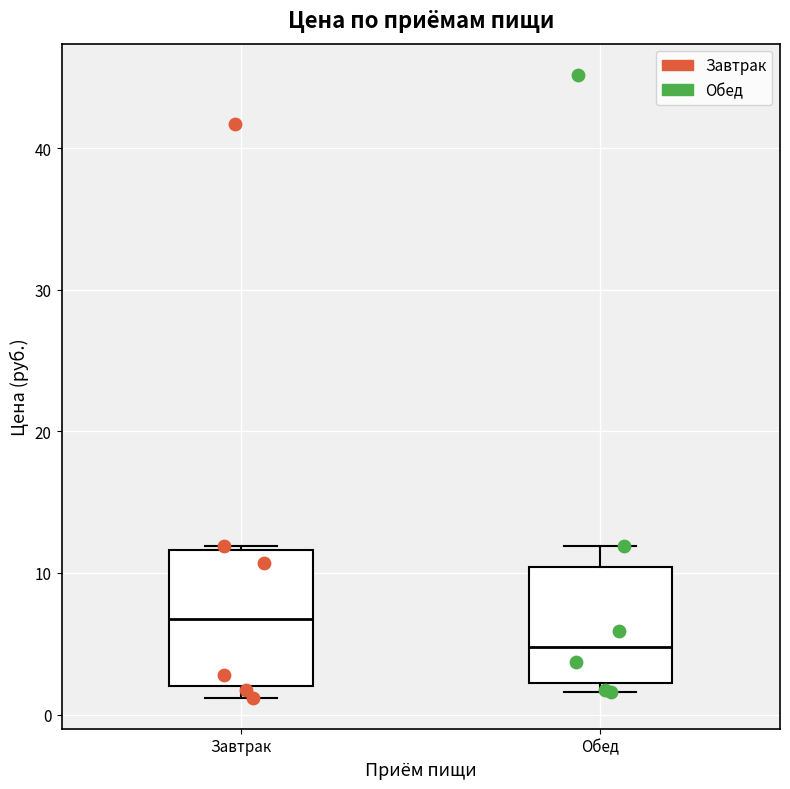

Comparing the boxes themselves (not the whiskers), which one is the tallest?

Завтрак